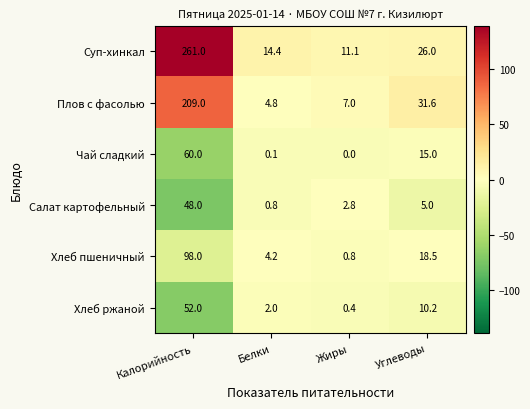

Count the number of data series in this chart.

6